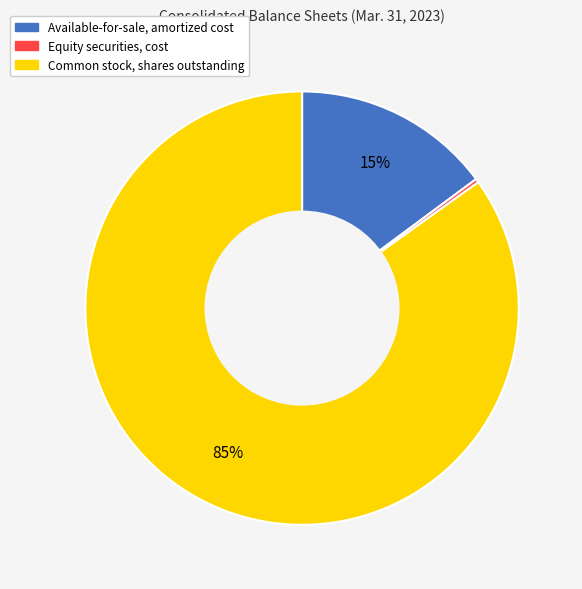

Which slice is the smallest?

Equity securities, cost